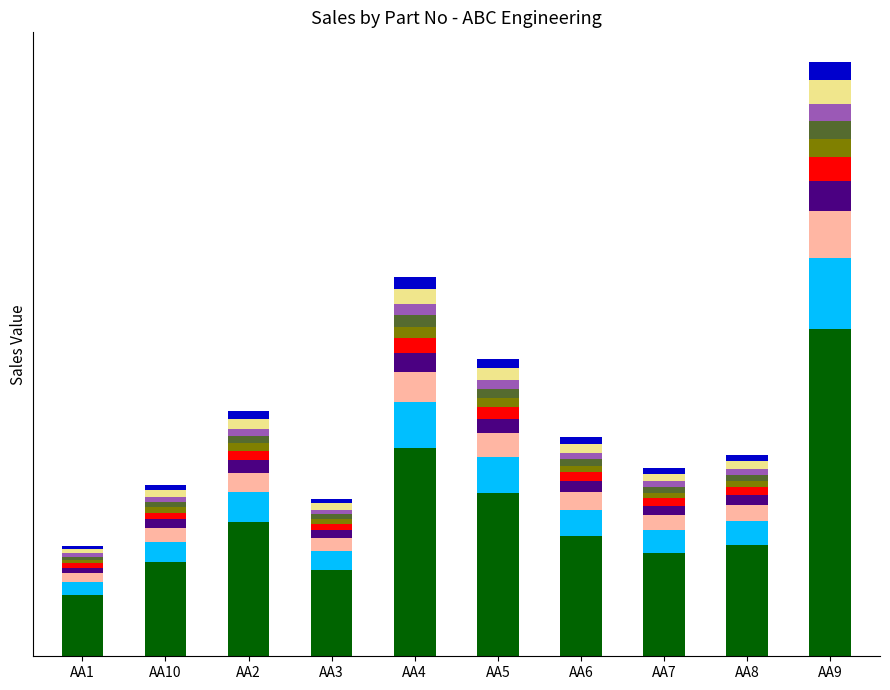

Does the chart contain stacked bars?

Yes